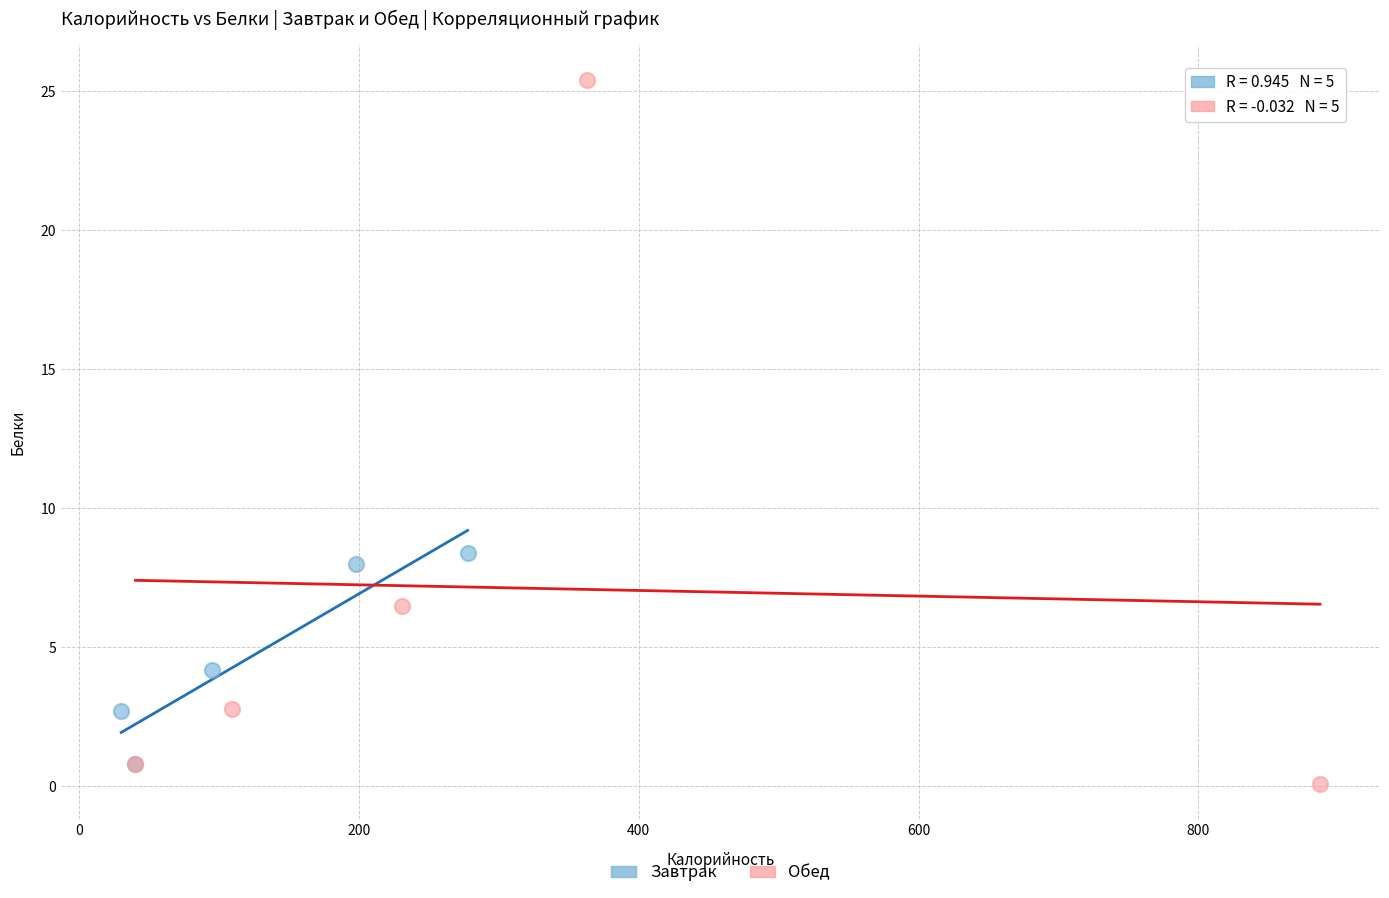

Which series has the largest Y range (max minus min)?

Обед